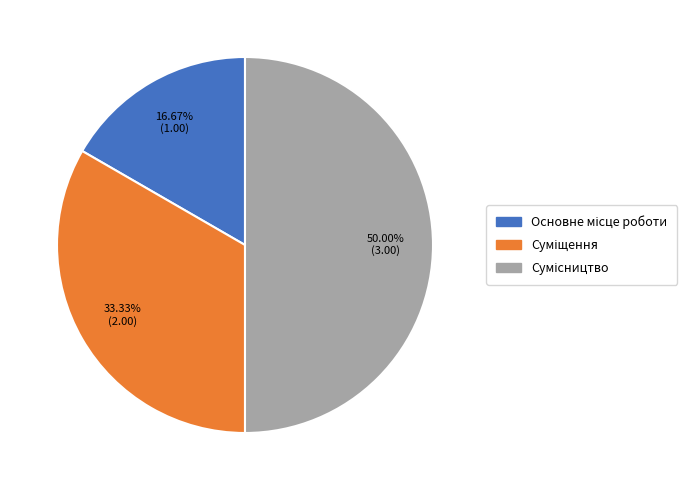

How many slices are in this pie chart?

3